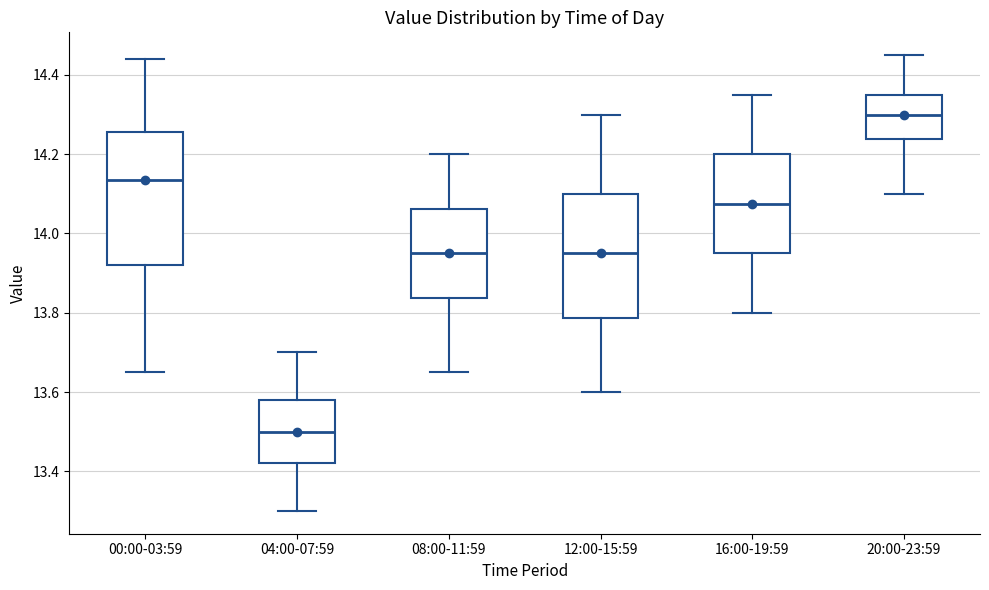

Which box's median line is the highest?

20:00-23:59